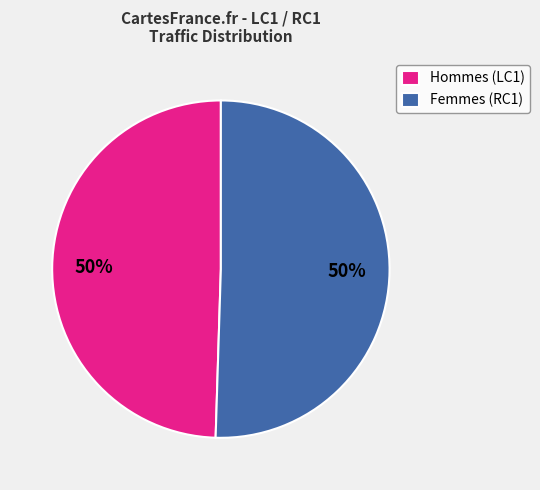

Do Femmes (RC1) and Hommes (LC1) together represent more than half of the pie?

Yes